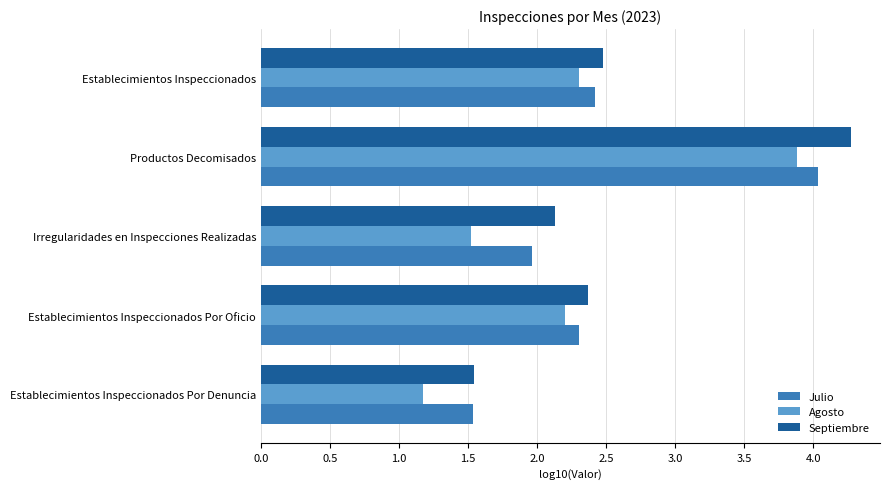

Which series has the widest spread of values?

Septiembre